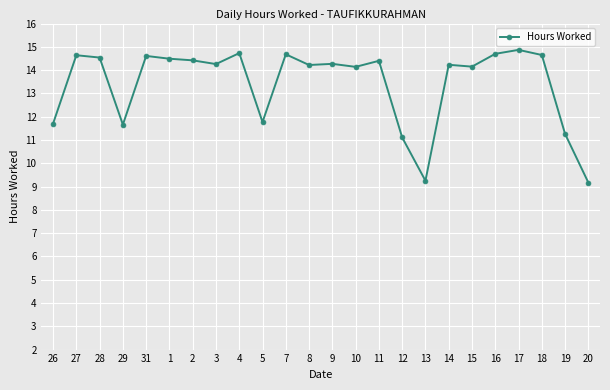

The value at 2 is 14.4. True or false?

True